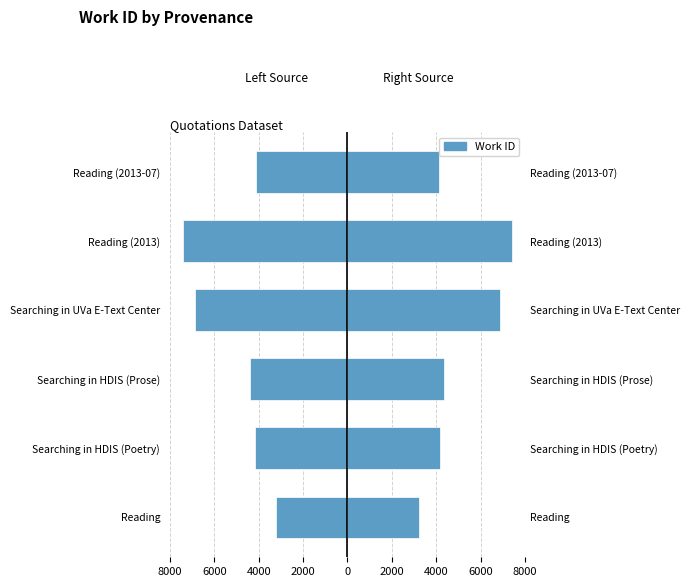

What value does the data have at Searching in HDIS (Poetry), to the nearest 50?

-4150